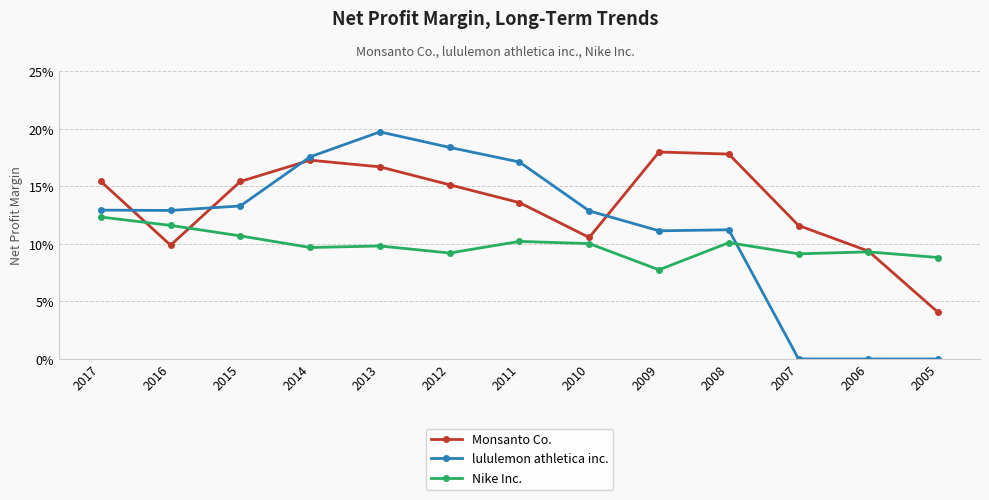

Is this an area chart (filled region under the line)?

No